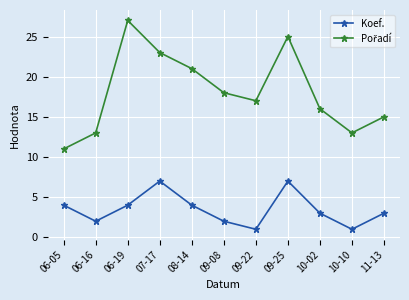

What is the difference between the Koef. values at 10-10 and 08-14?

3